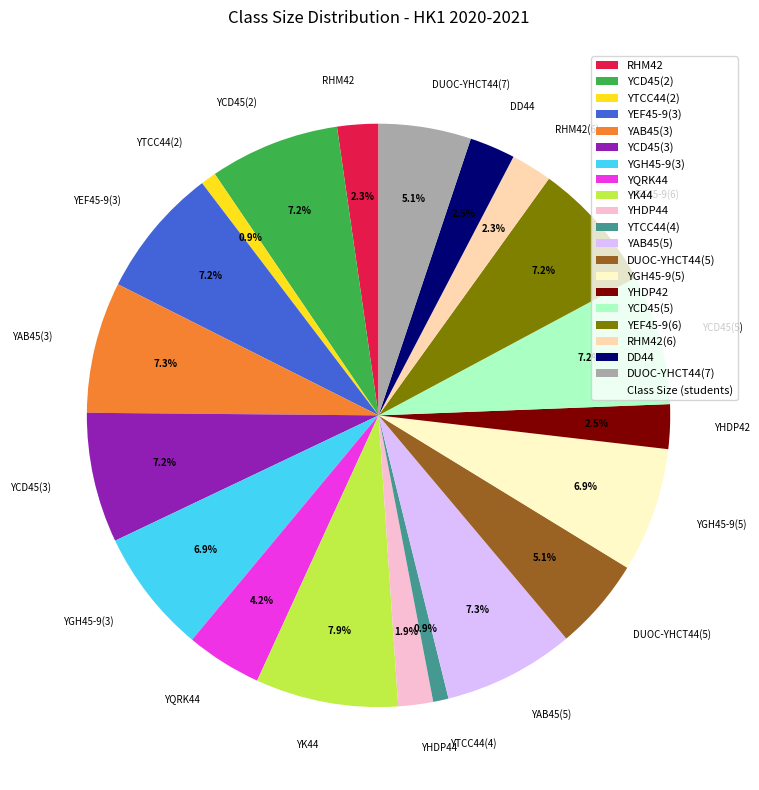

The YCD45(5) slice represents 20% of the pie. True or false?

False